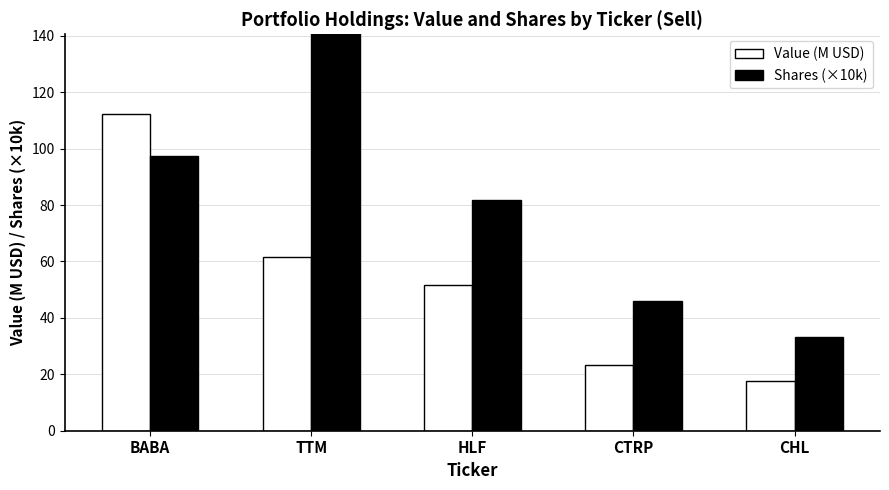

Between TTM and CTRP, which is larger?

TTM